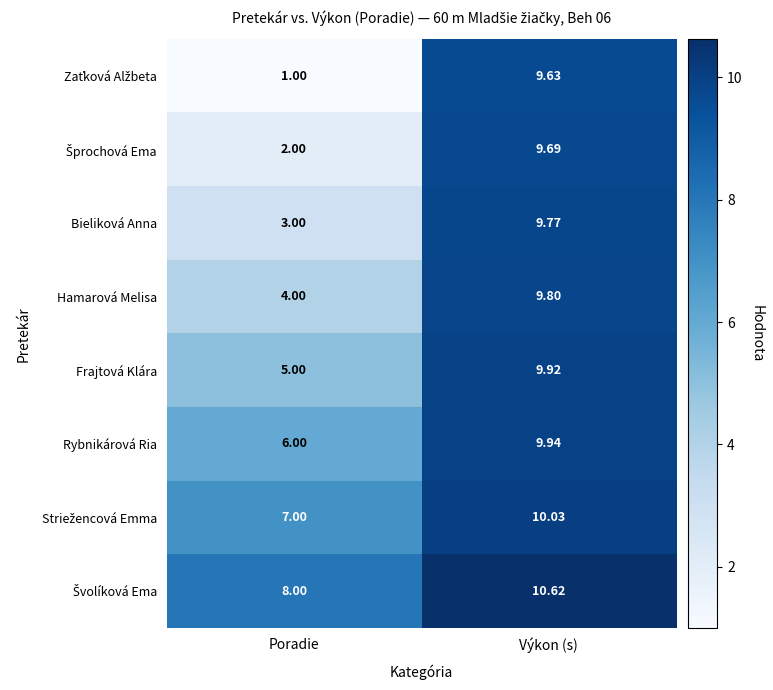

At which category is the sum across all series the highest?

Výkon (s)